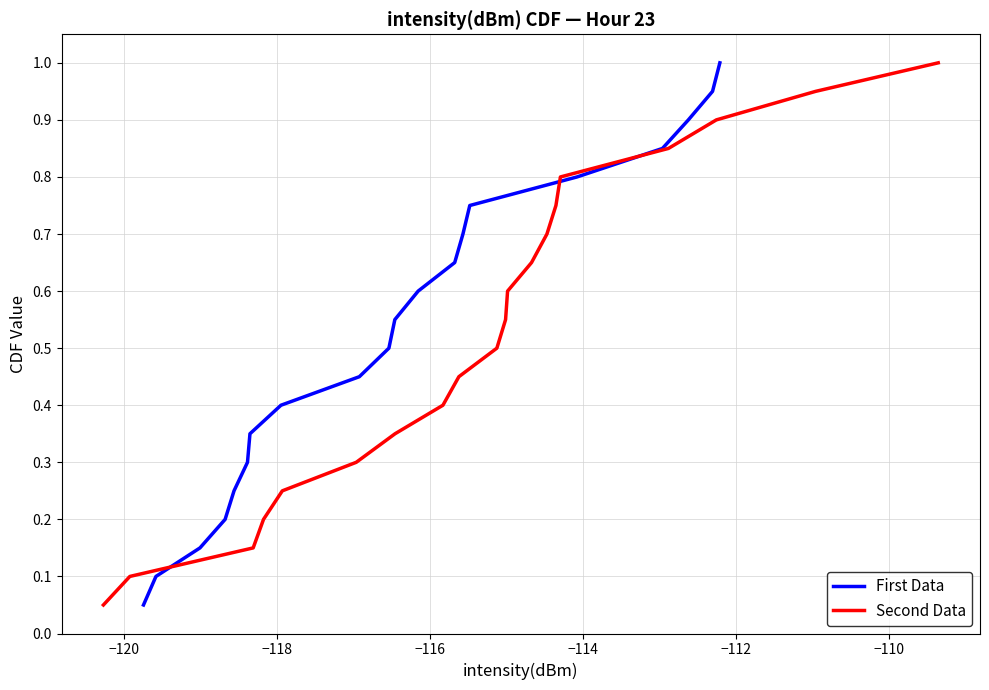

List the series in order of their peak value, lowest first.

First Data, Second Data